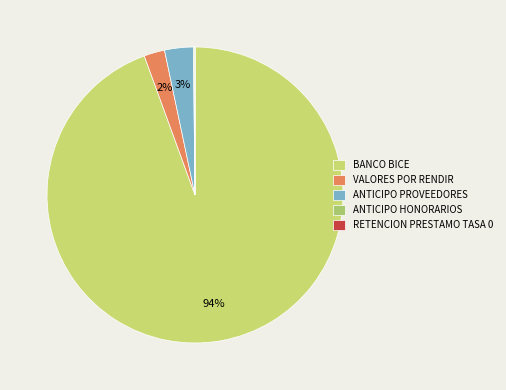

True or false: ANTICIPO HONORARIOS accounts for 0% of the total.

True